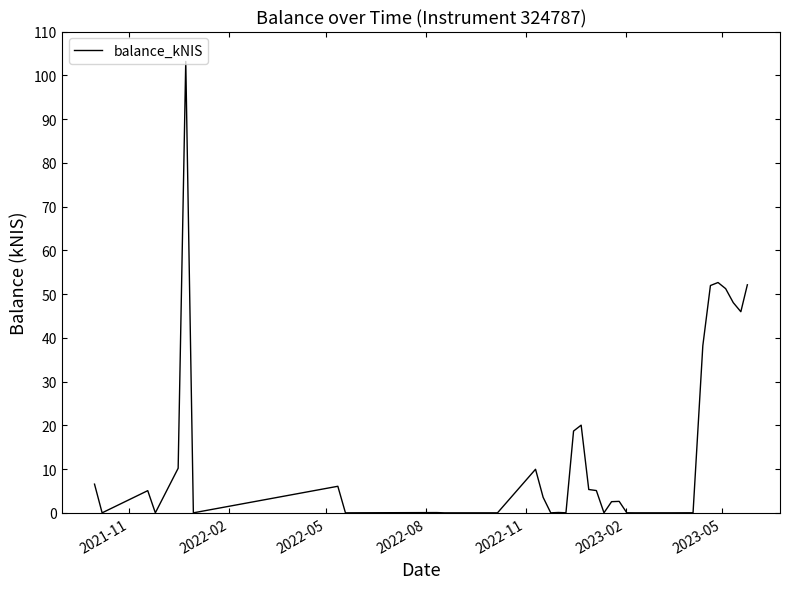

What is the difference between the maximum and minimum values?

103.2